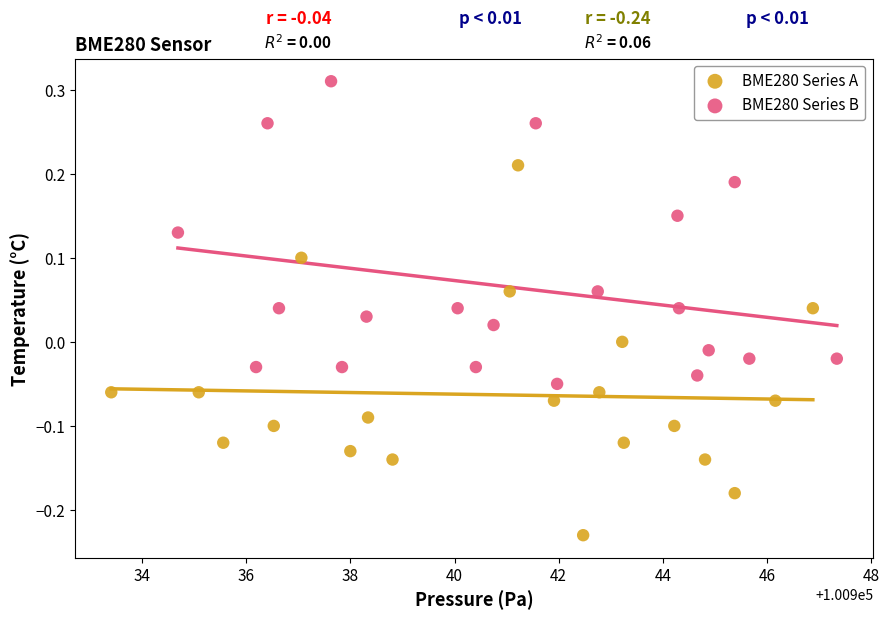

What are all the series names shown in the legend?

BME280 Series A, BME280 Series B